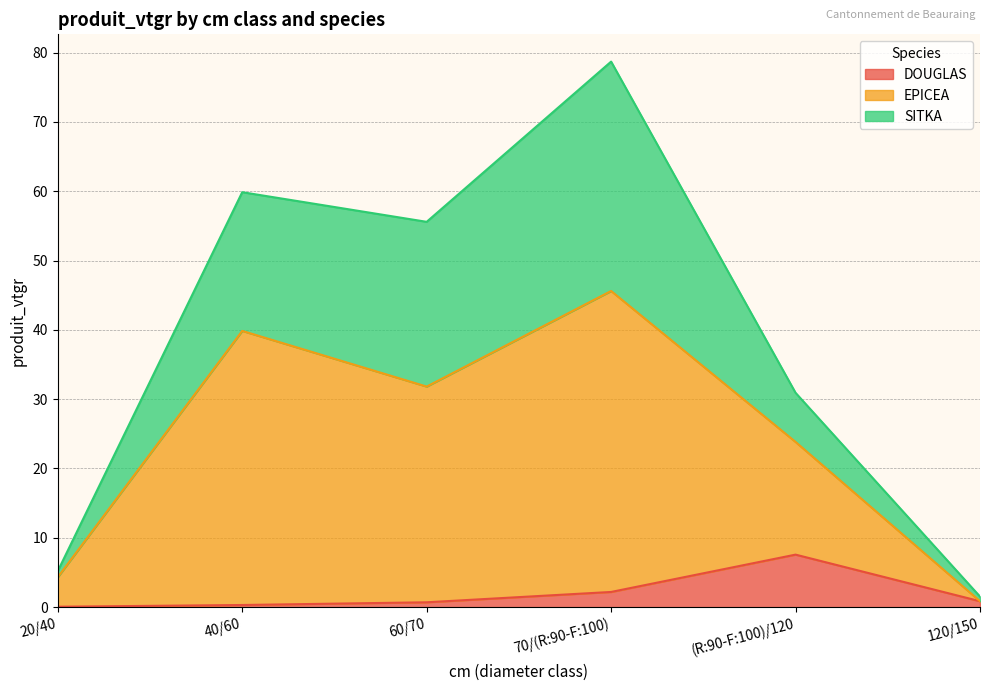

True or false: DOUGLAS and EPICEA intersect in this chart.

False